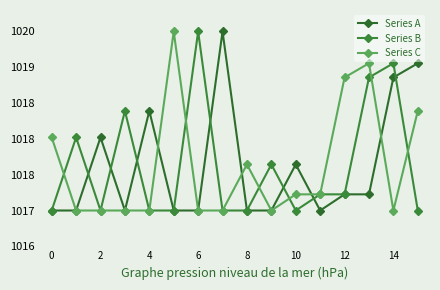

What is the average value of the Series B series?

1017.6